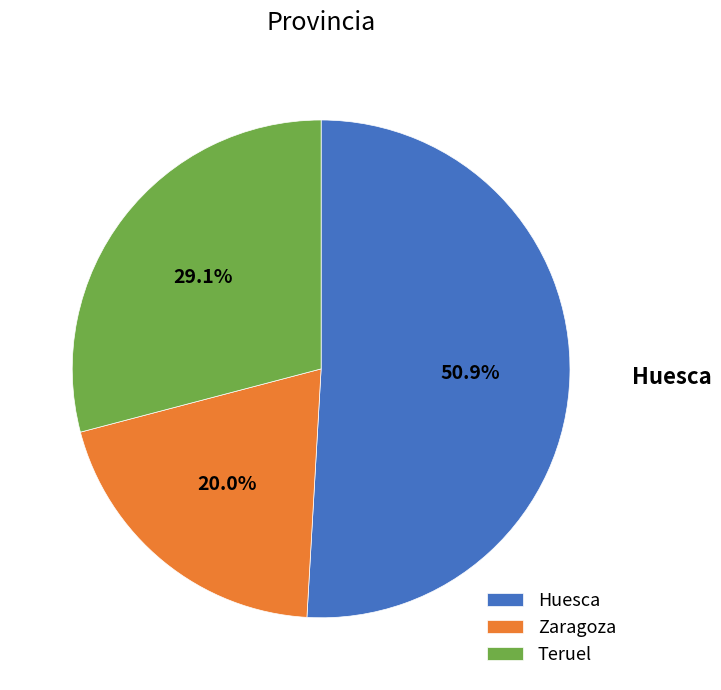

Which slice is the largest?

Huesca